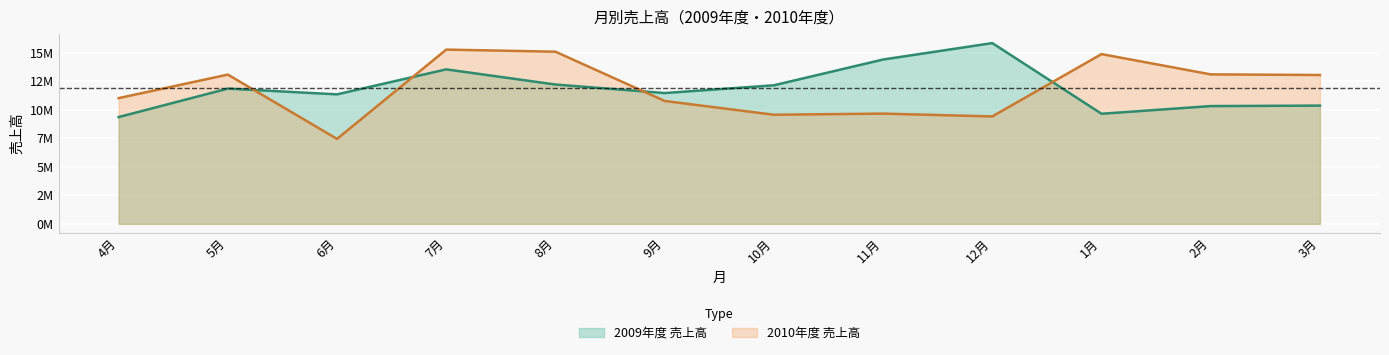

At which label does 2010年度 売上高 reach its minimum?

6月